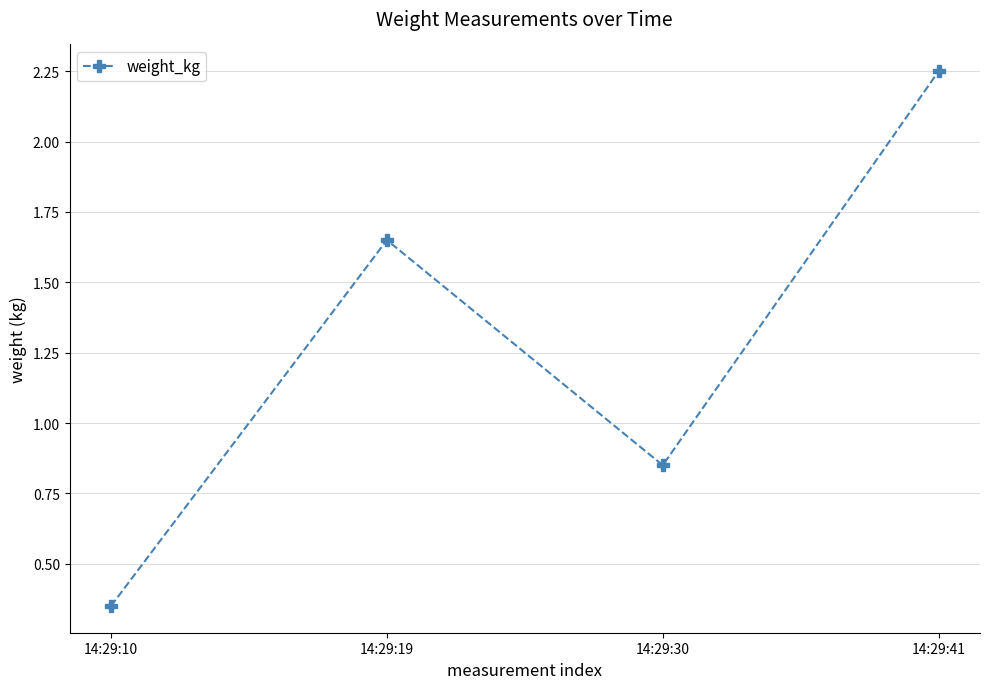

Is this an area chart (filled region under the line)?

No